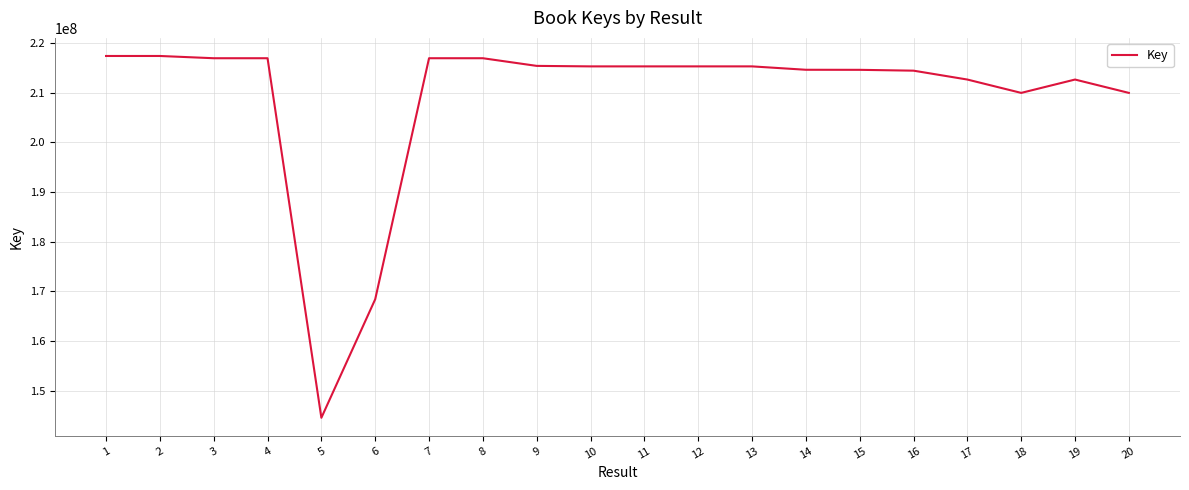

Does the chart have visible grid lines?

Yes